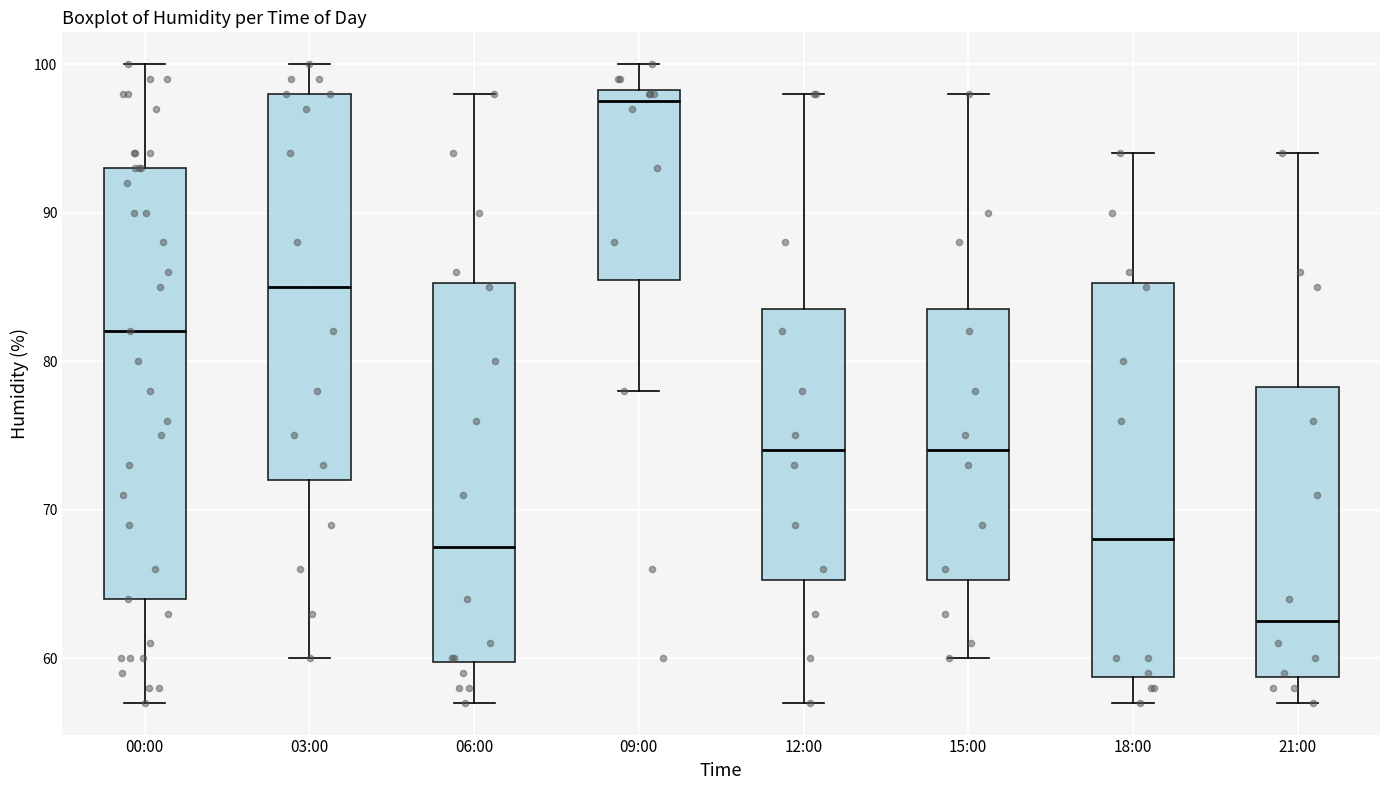

Where is the lower edge of the box for 03:00 on the y-axis? The values are not printed on the chart, so give them approximately, as read against the axis.

72